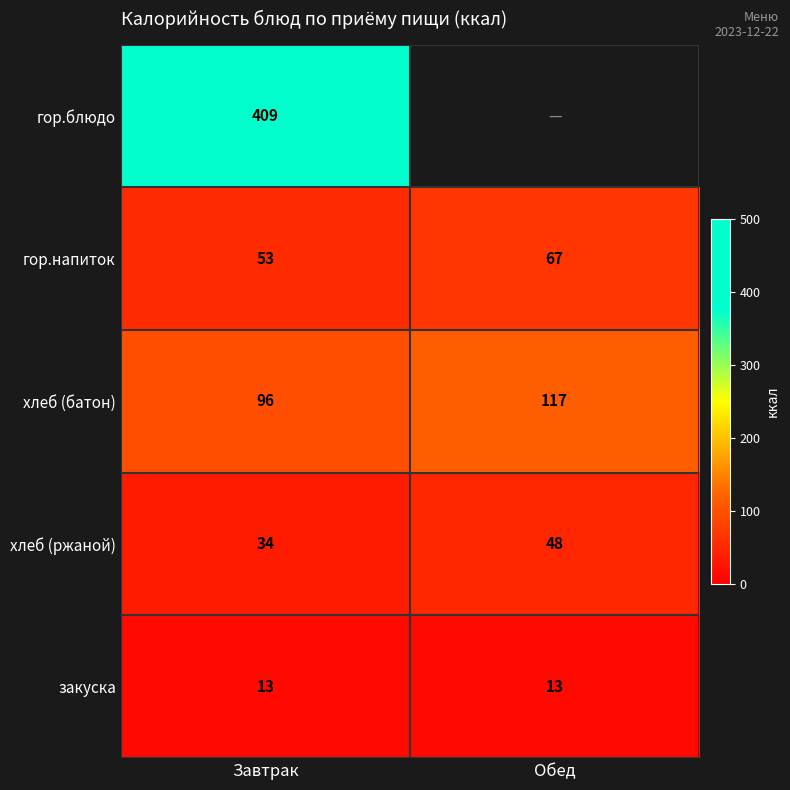

What is the total value across all series at Завтрак?

605